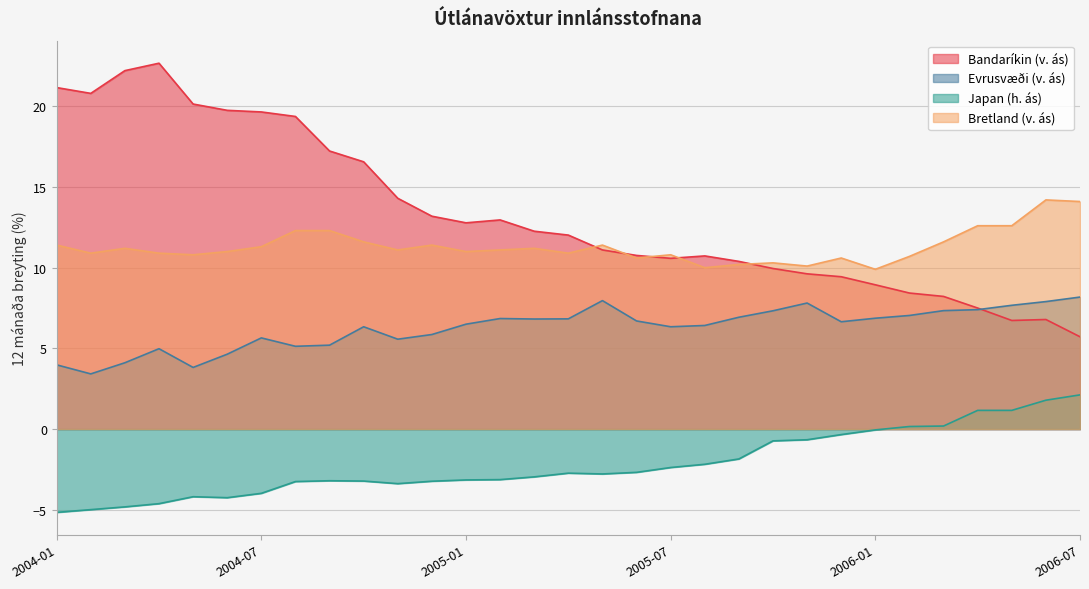

True or false: Bandaríkin (v. ás) has a value of 9.6 at 2005-11.

True